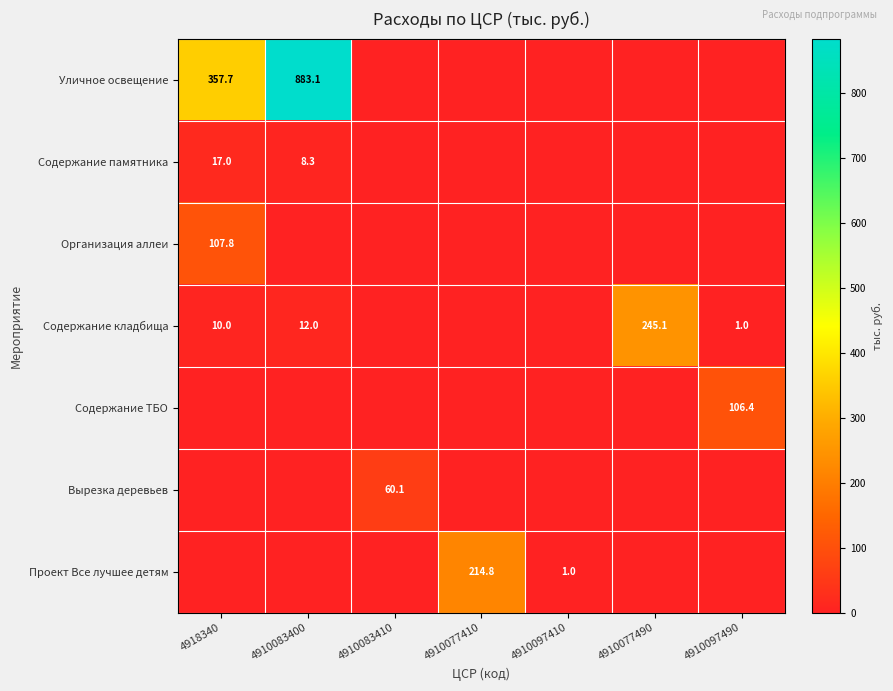

The value of Проект Все лучшее детям at 4910077410 is 378.2. True or false?

False